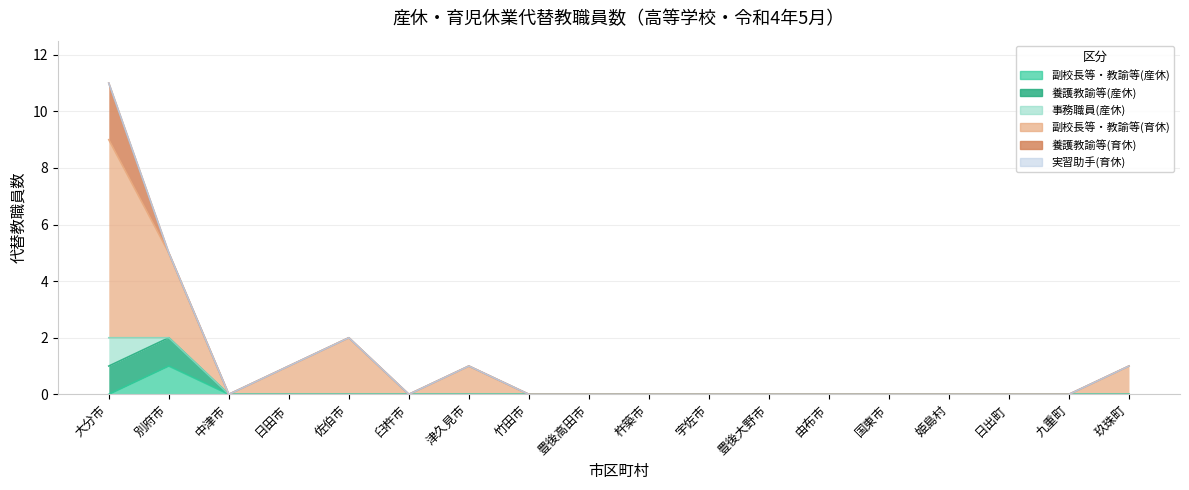

Rank the categories by 副校長等・教諭等(産休) value from highest to lowest.

別府市, 大分市, 中津市, 日田市, 佐伯市, 臼杵市, 津久見市, 竹田市, 豊後高田市, 杵築市, 宇佐市, 豊後大野市, 由布市, 国東市, 姫島村, 日出町, 九重町, 玖珠町